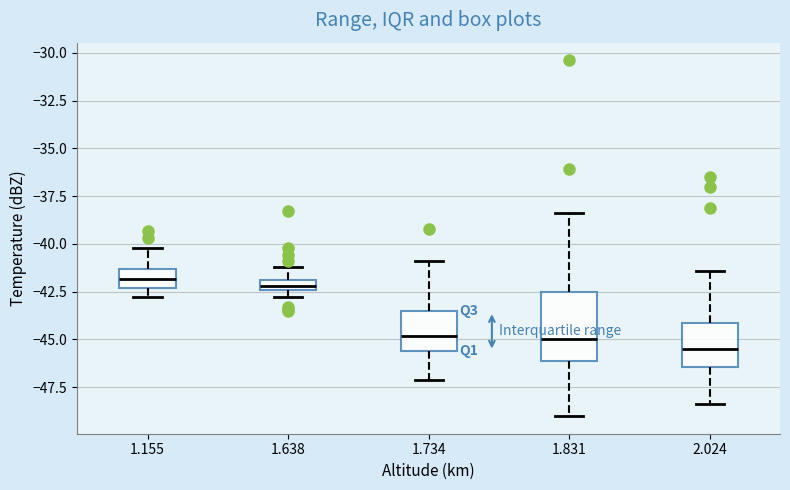

Which box has the lowest median line?

2.024